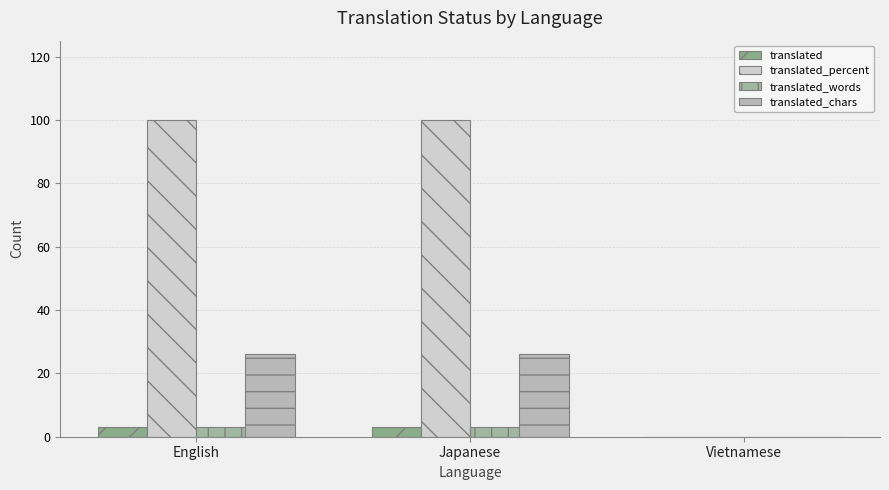

What are all the series names shown in the legend?

translated, translated_percent, translated_words, translated_chars